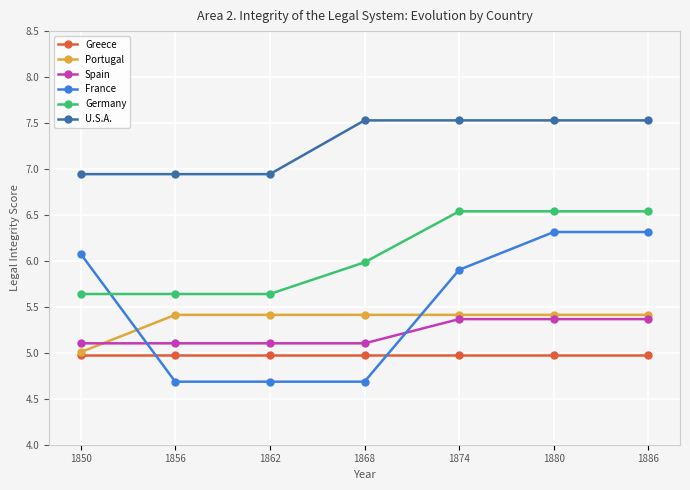

What is the total value across all series at 1880?

36.1